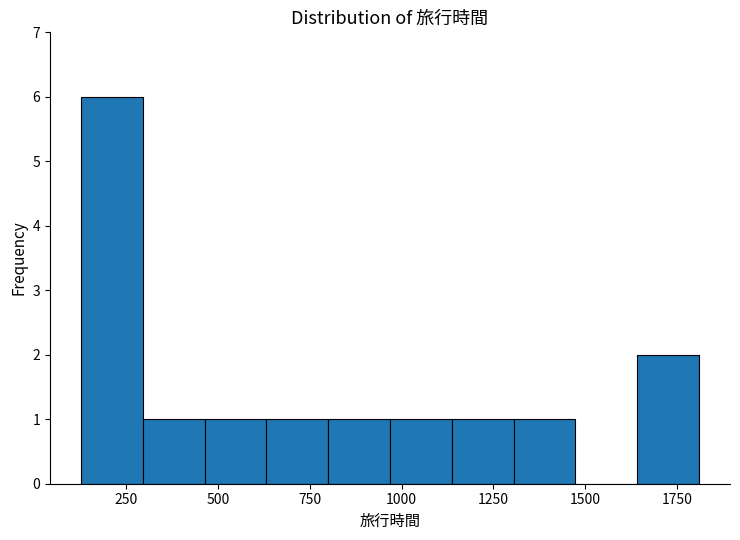

Read against the x-axis, roughly where is the centre of the tallest bar?

200